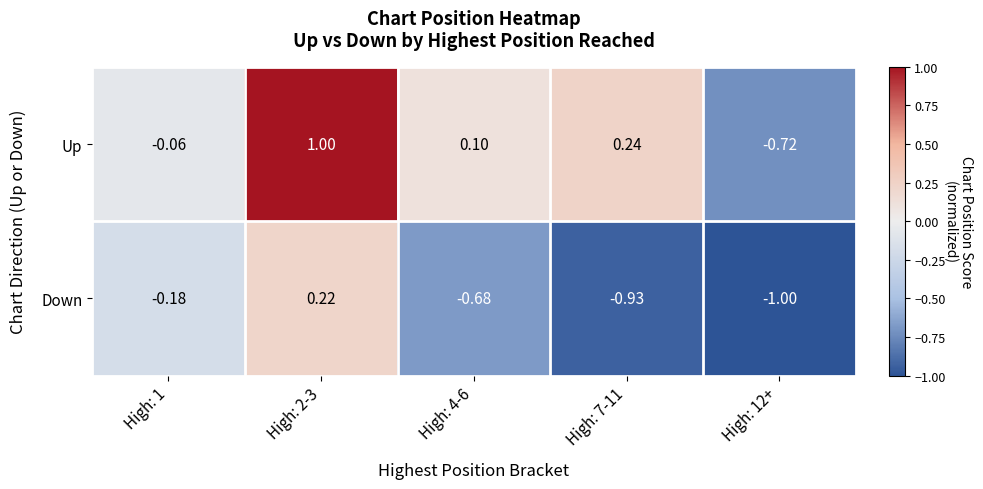

Rank the series at High: 12+ from highest to lowest value.

Up, Down